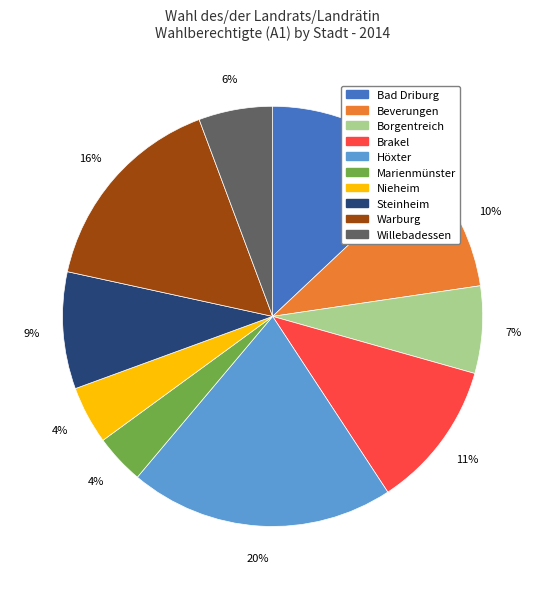

What is the largest slice in the pie chart?

Höxter